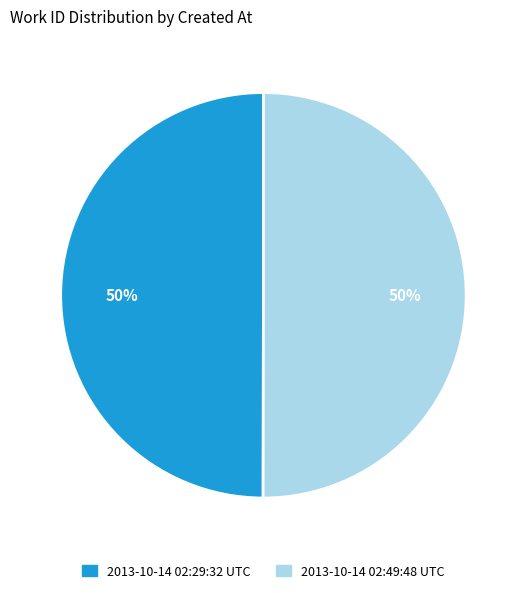

To the nearest percent, what is the average slice percentage?

50%